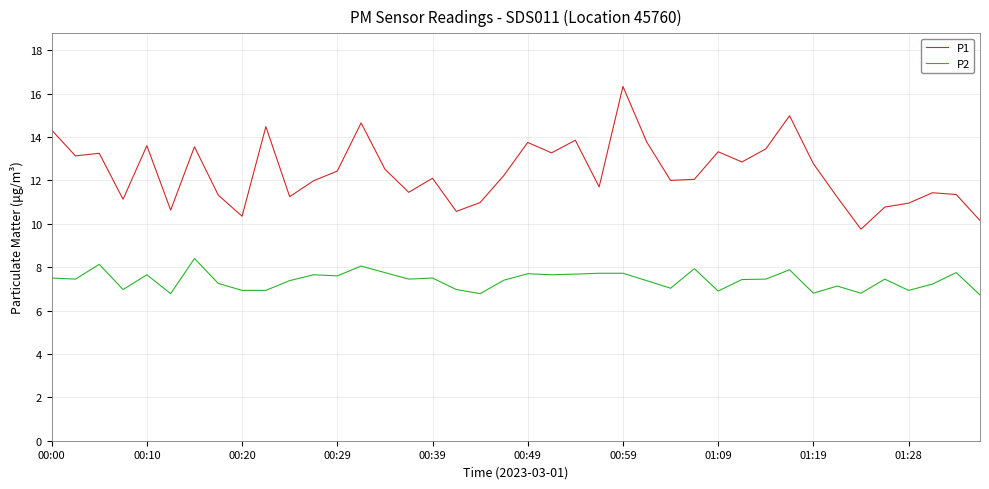

Which series has the widest spread of values?

P1